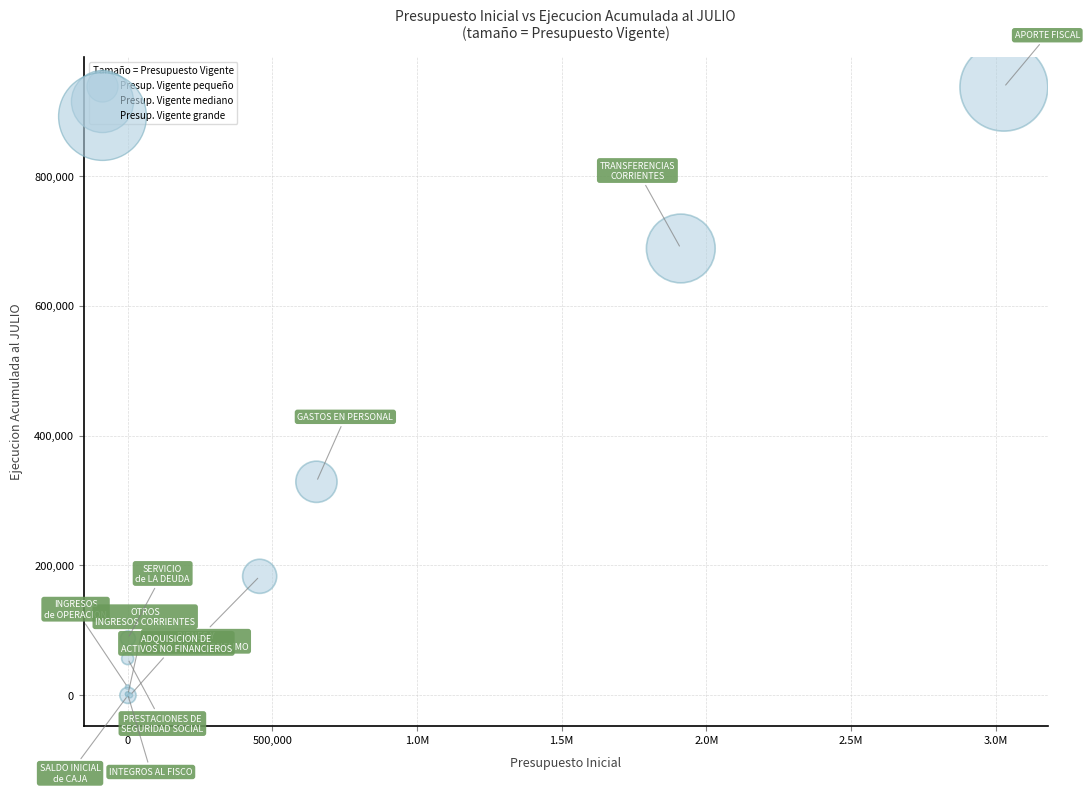

What Y value in the scatter plot is closest to 468141?

328803